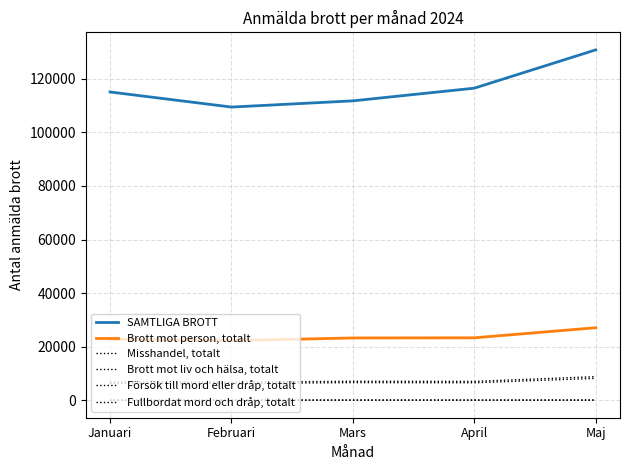

Between Mars and April, which is larger?

April